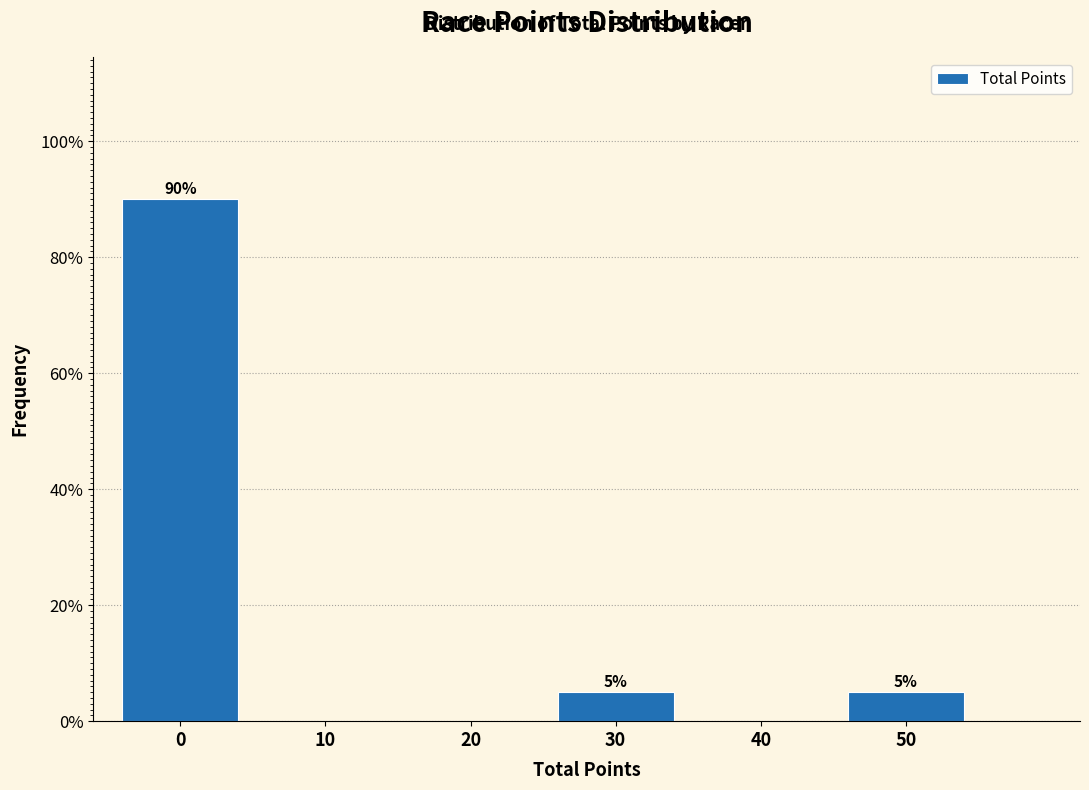

Reading right to left, extract all data points from this chart.

50=5	40=0	30=5	20=0	10=0	0=90